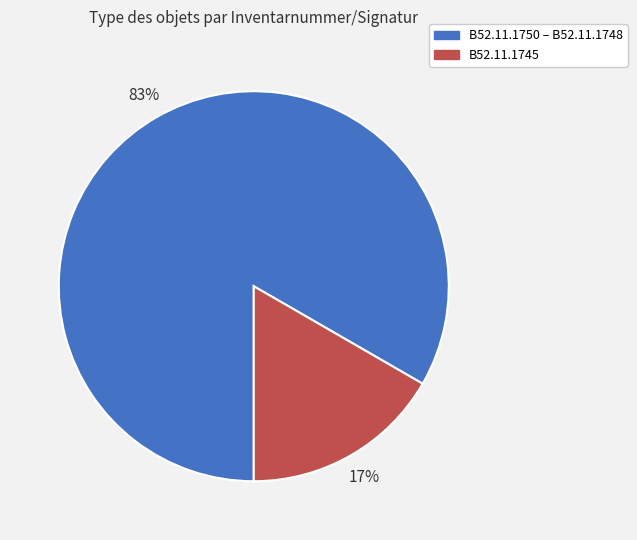

Is there a majority slice in this chart?

Yes